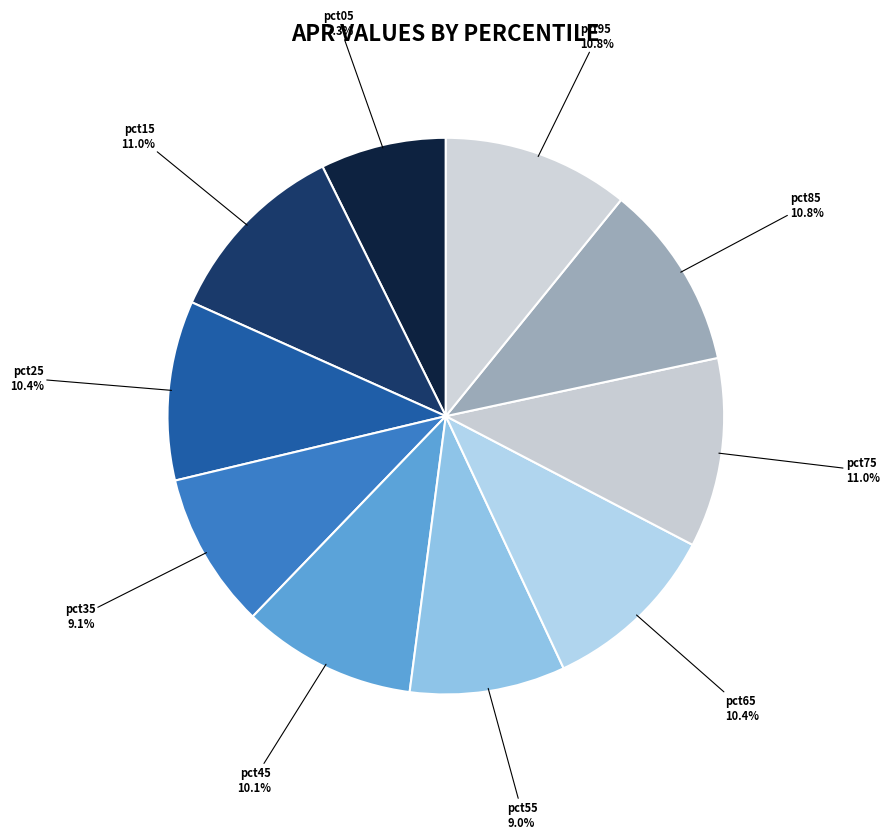

To the nearest percent, what percentage of the pie is pct75?

11%